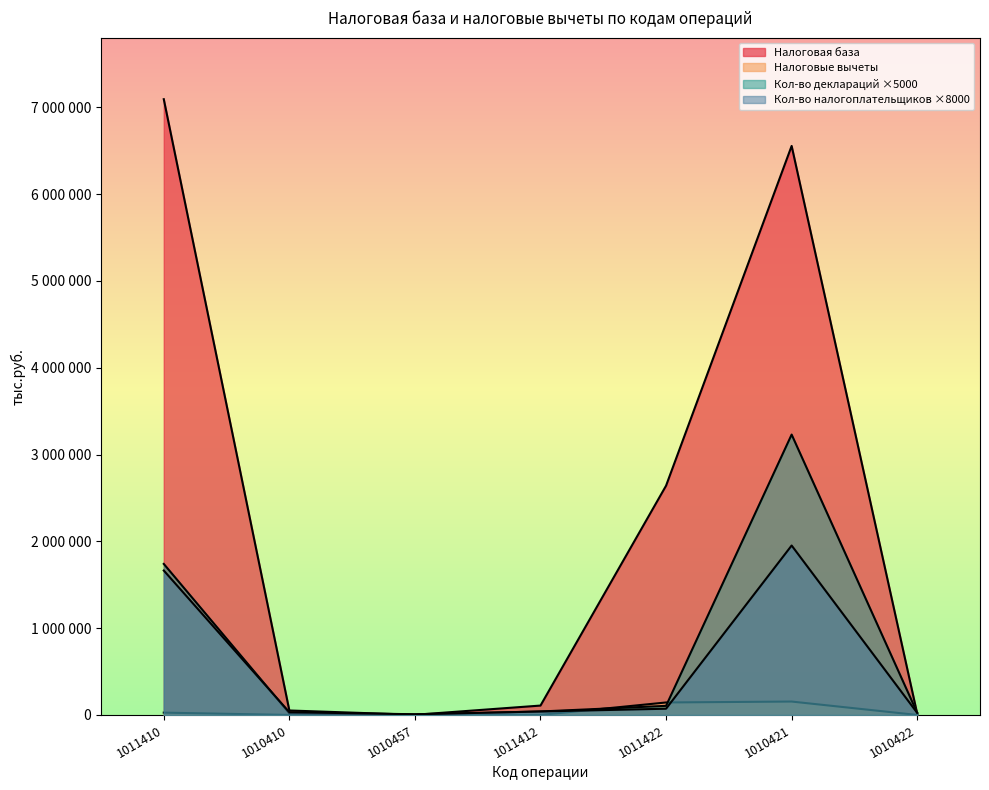

True or false: Налоговая база and Налоговые вычеты intersect in this chart.

False